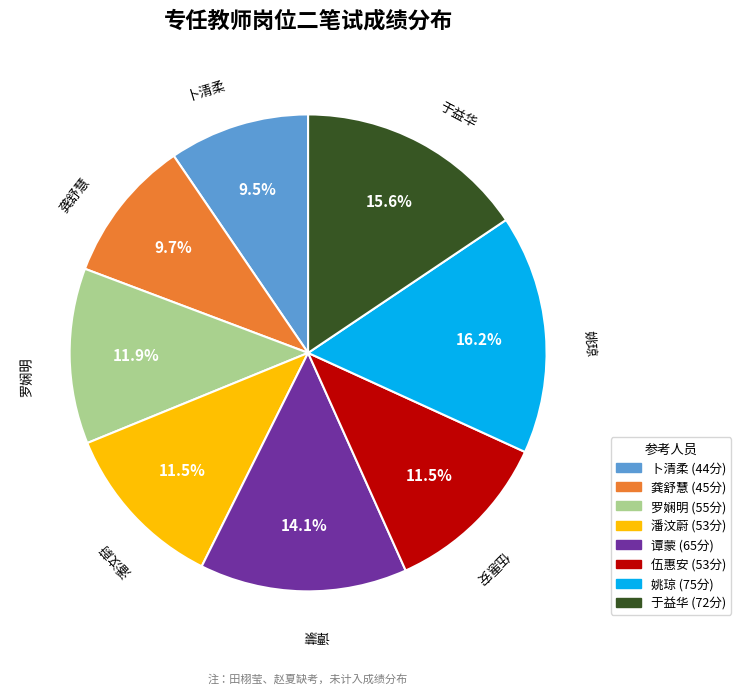

Is there a majority slice in this chart?

No